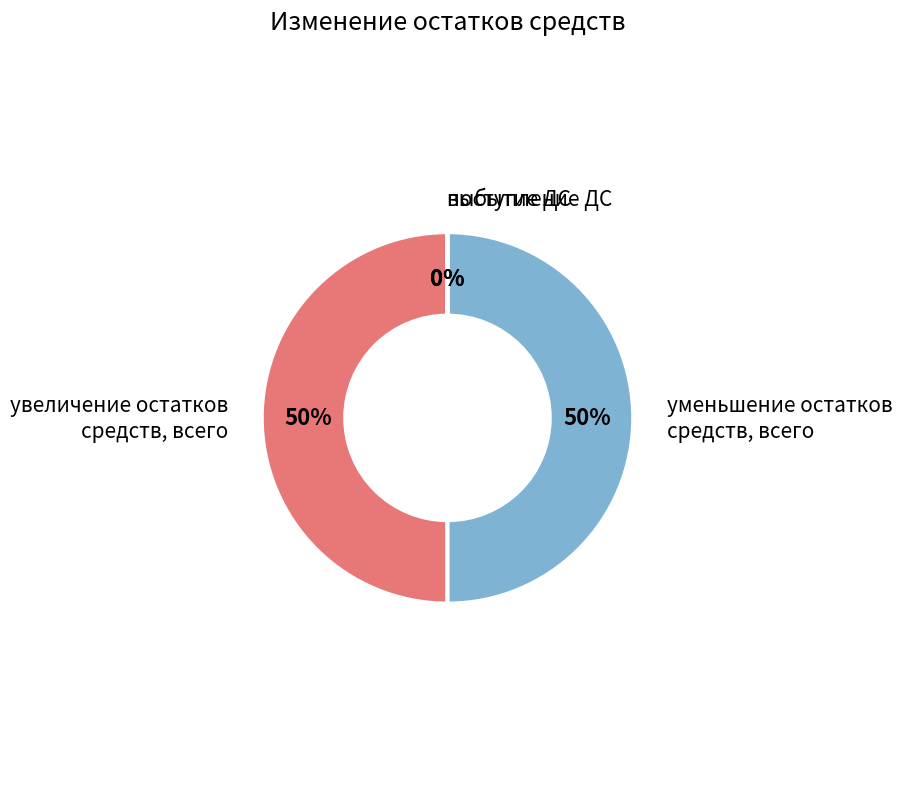

Count the number of slices in the pie.

4